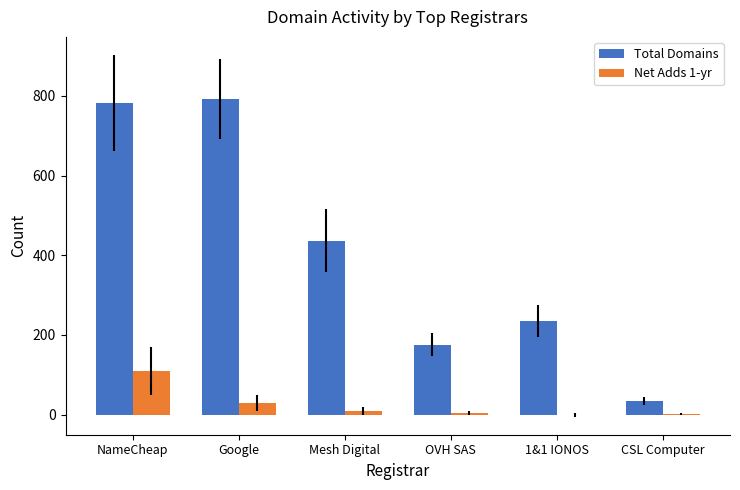

What is the sum of all Total Domains values?

2458